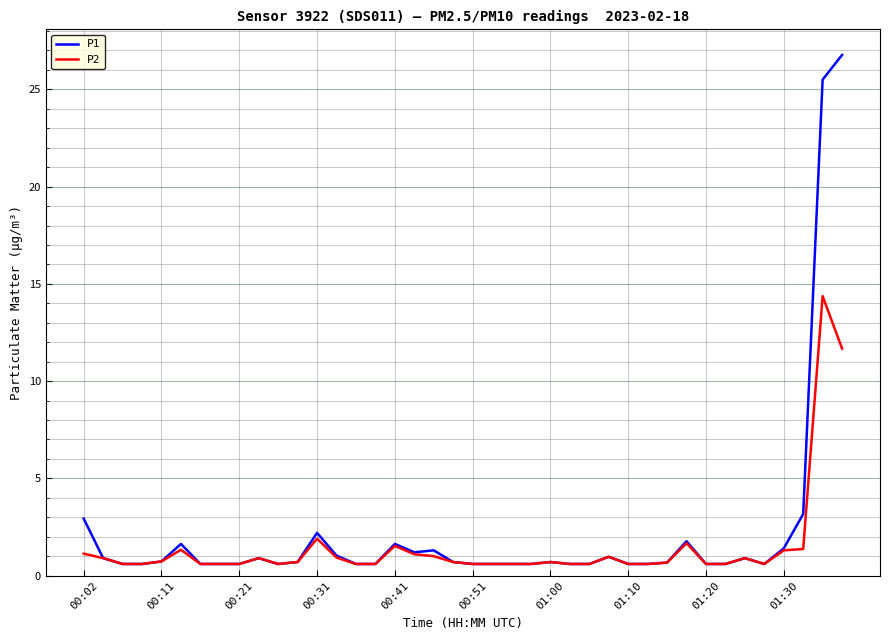

List the series in order of their peak value, highest first.

P1, P2